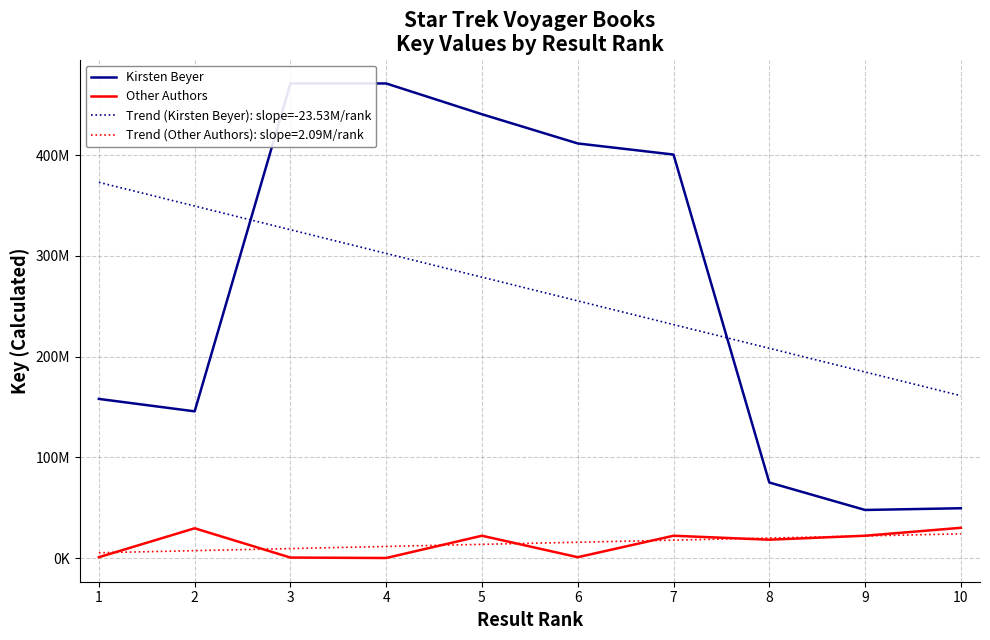

Which category has the lowest value in the Trend (Kirsten Beyer): slope=-23.53M/rank series?

10